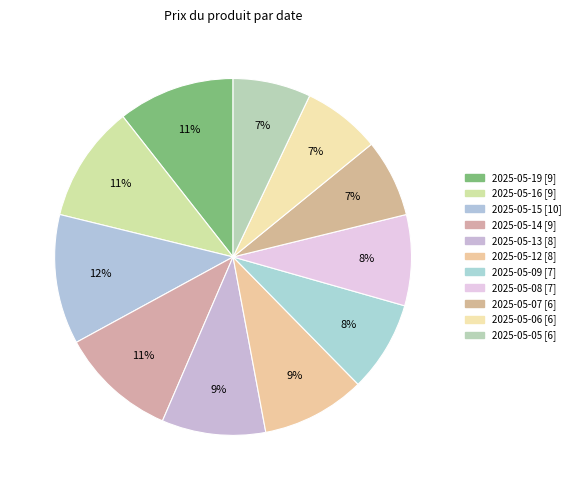

Which slice is the largest?

2025-05-15